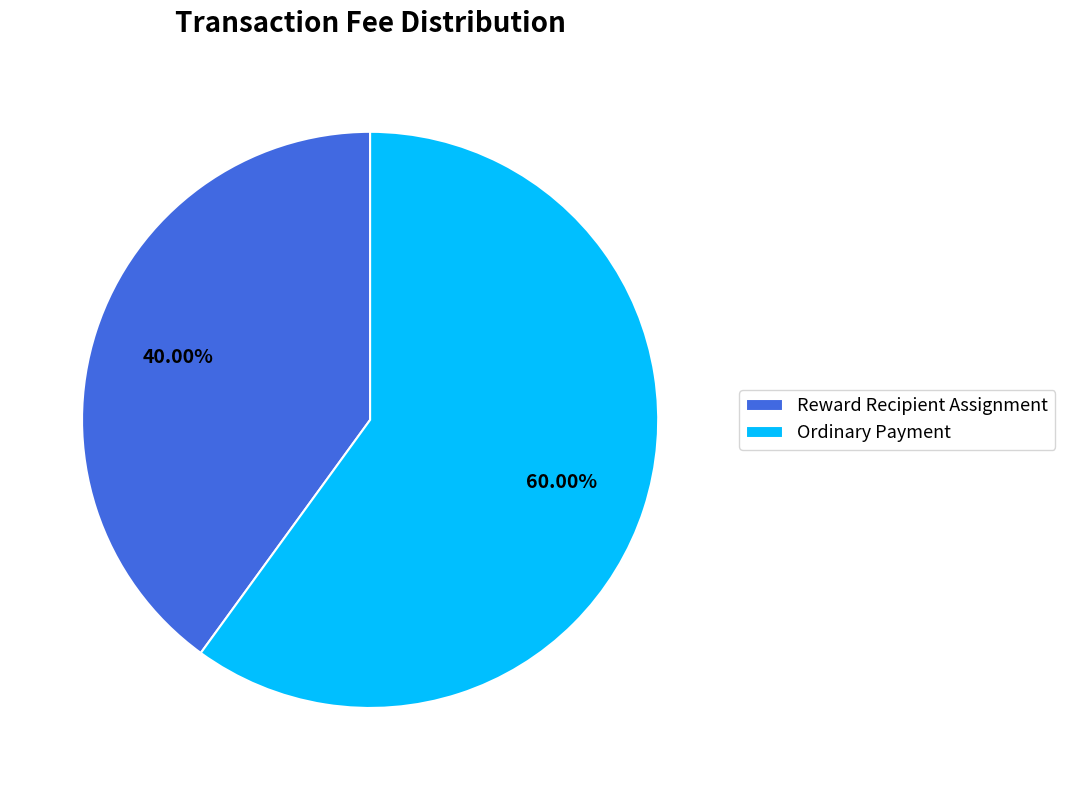

Is there a majority slice in this chart?

Yes